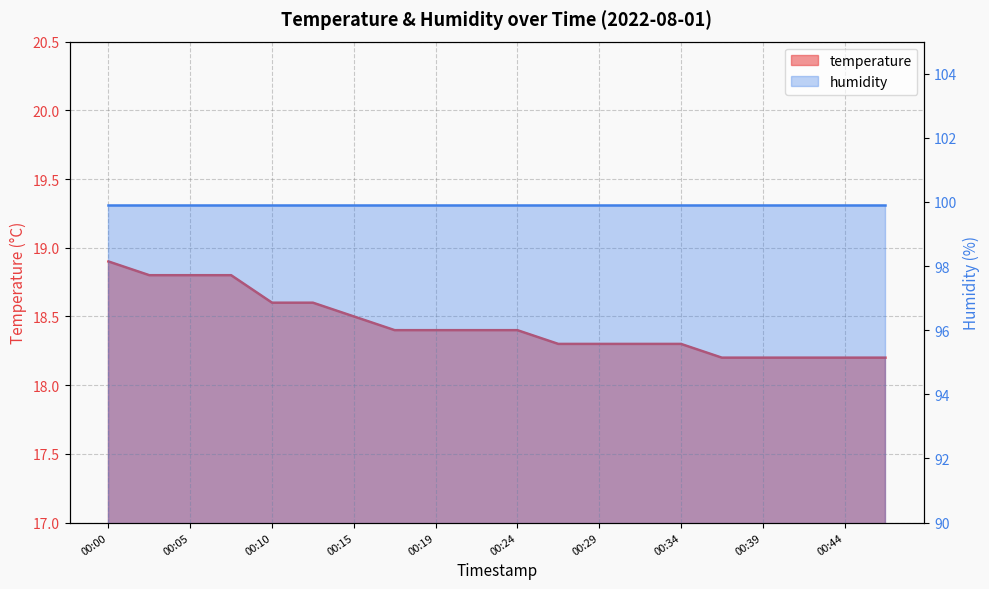

At which label is the value closest to 18?

00:36